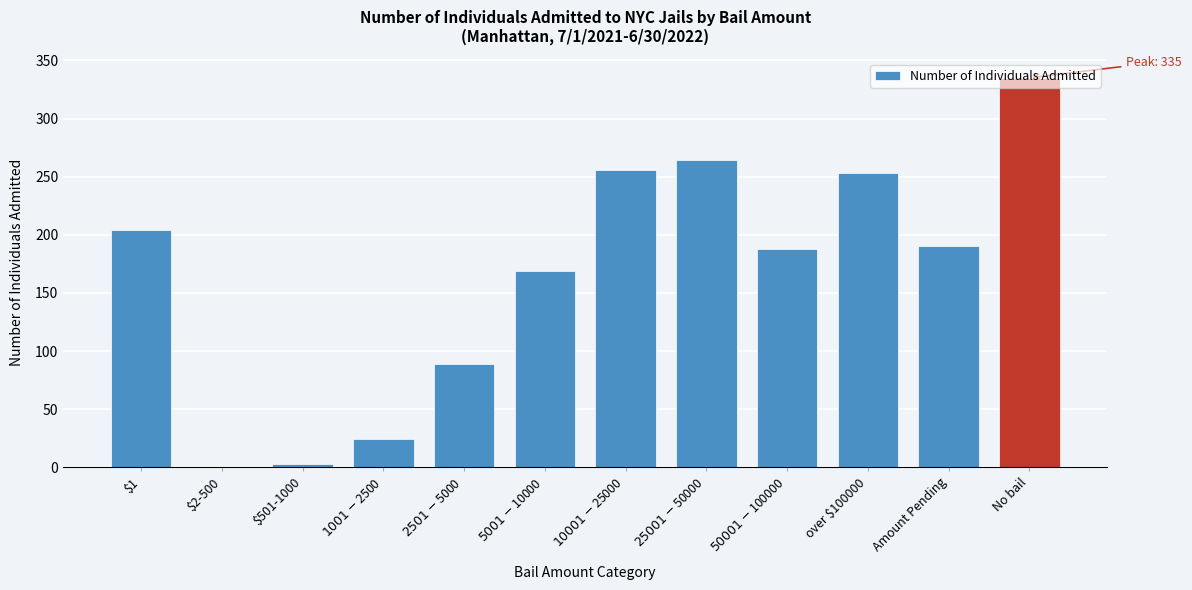

What is the sum of all values?

1975